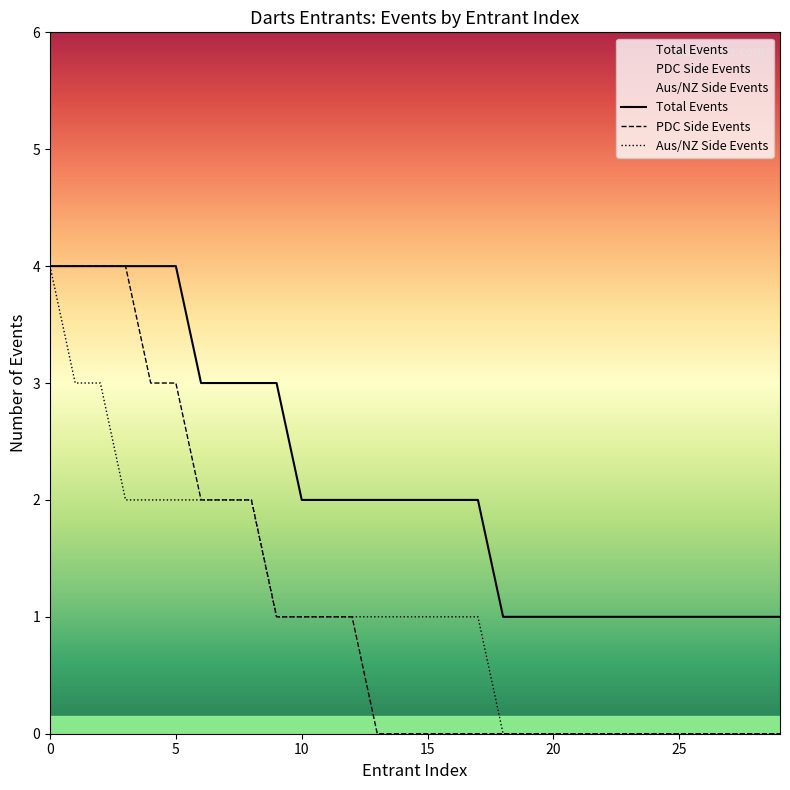

True or false: Aus/NZ Side Events and Total Events intersect in this chart.

False